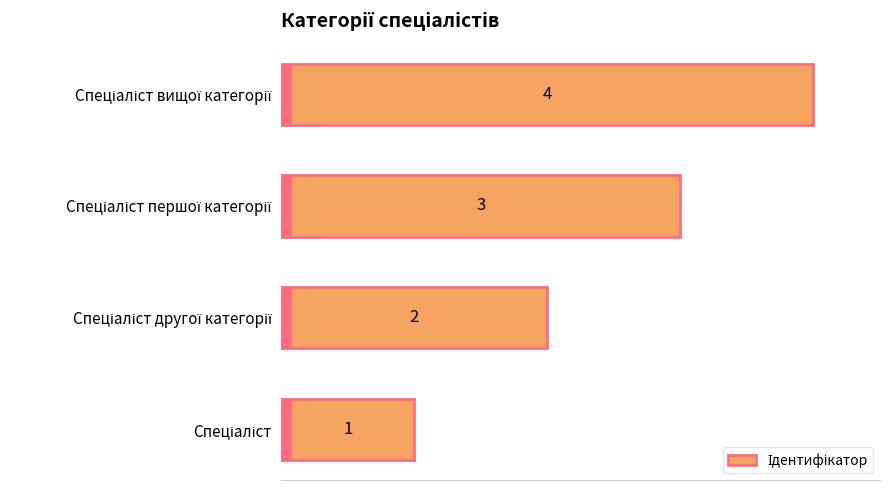

How many values are below 3?

2